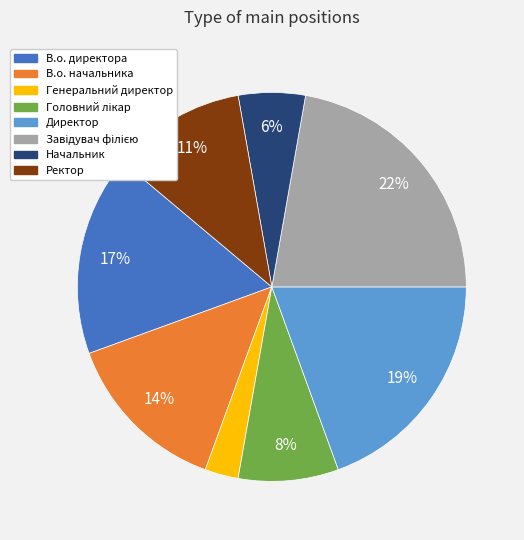

Does Генеральний директор account for over 50% of the chart?

No